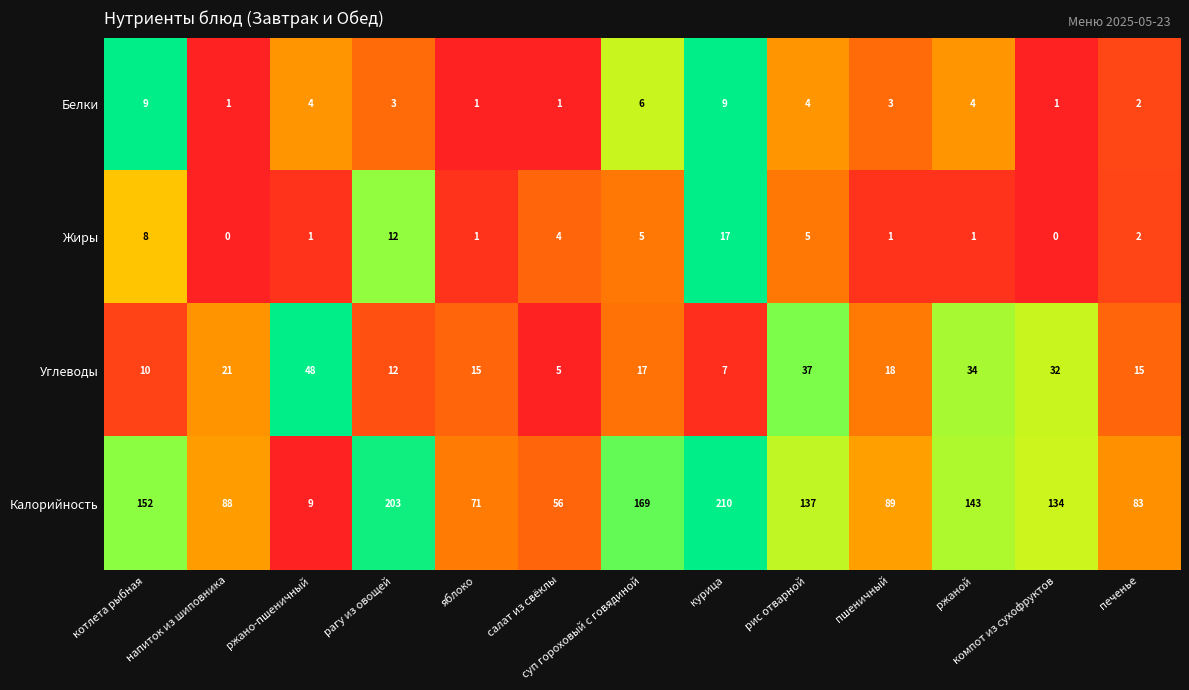

What is the approximate value of Белки at пшеничный?

3